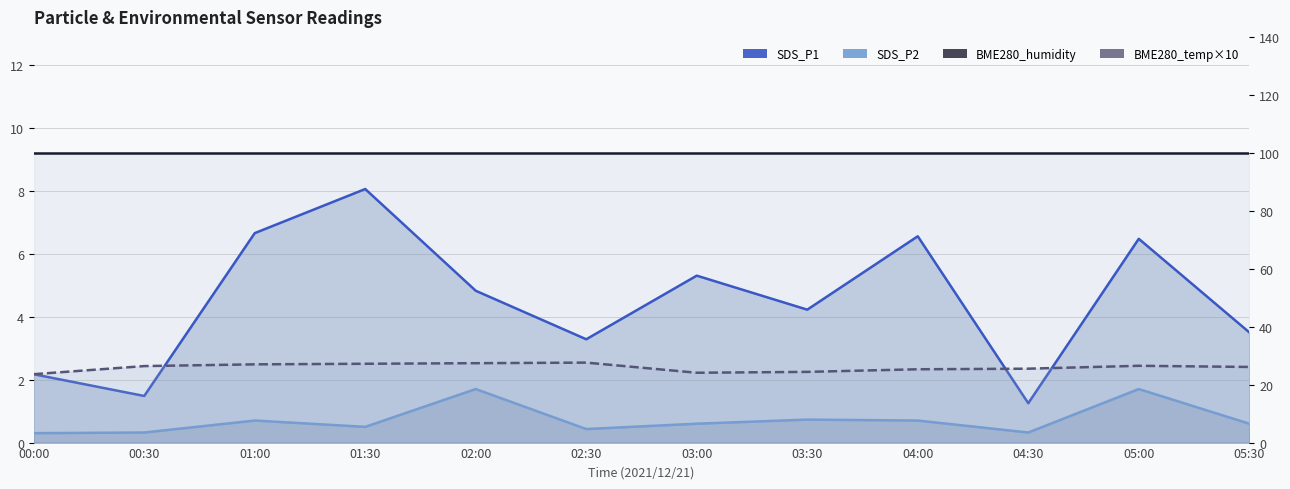

Where is the first local minimum for SDS_P2?

01:30